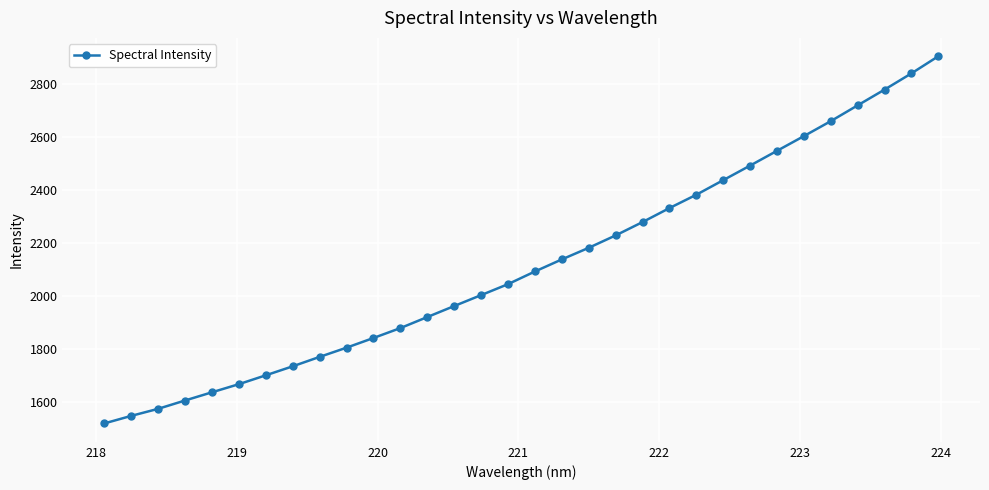

What is the value of the 15th point from the left?

2003.5